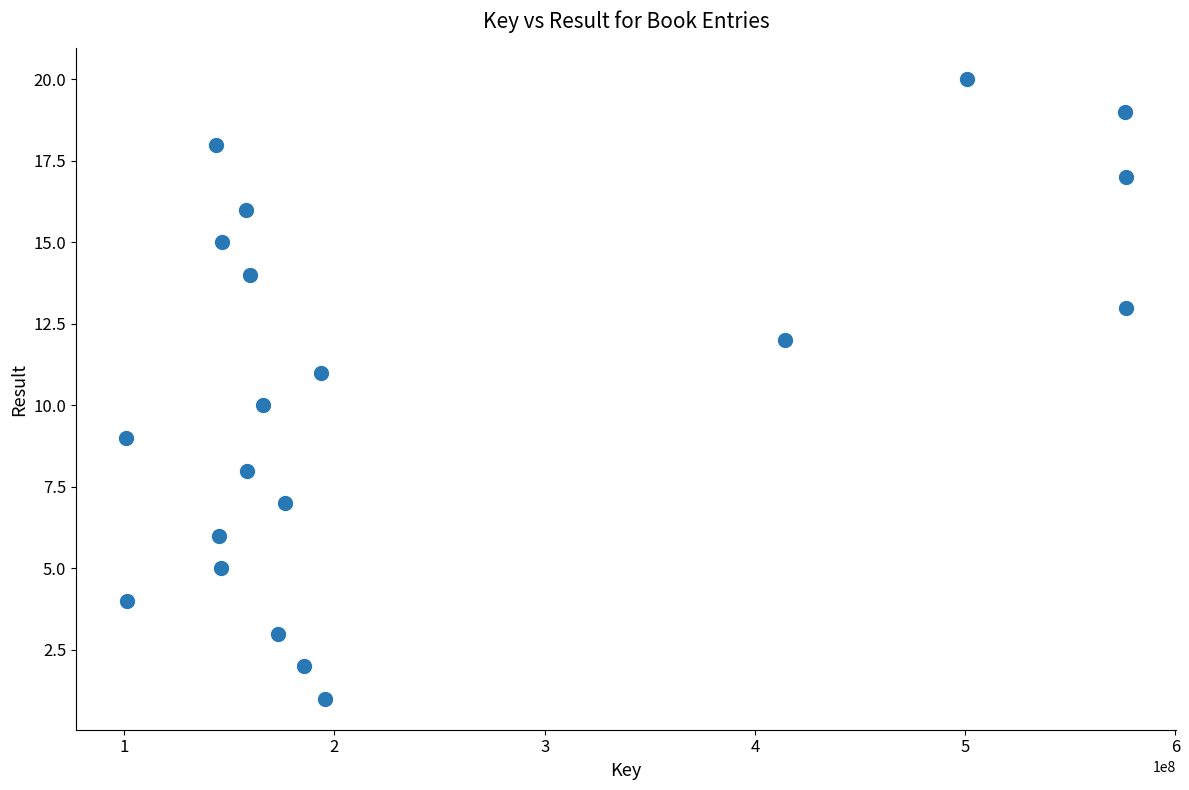

What is the range of X values (max minus min)?

475672440